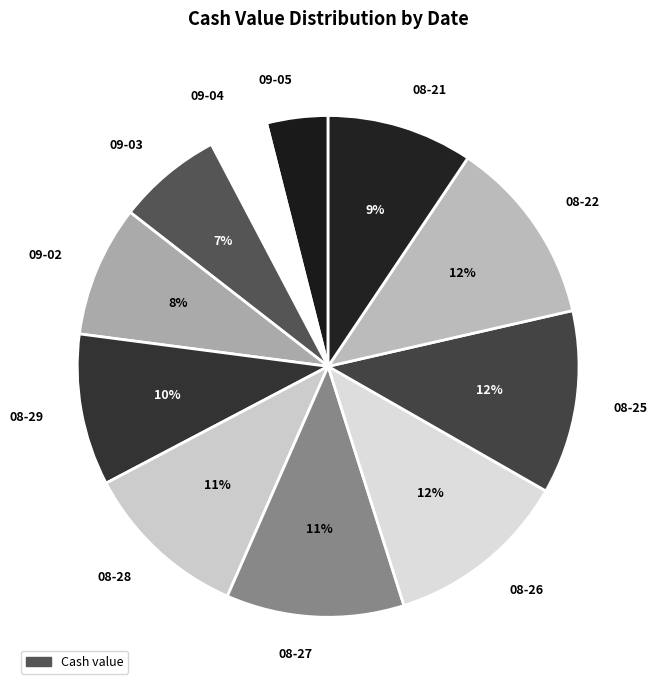

Is it true that 08-26 is 26% of the pie?

False